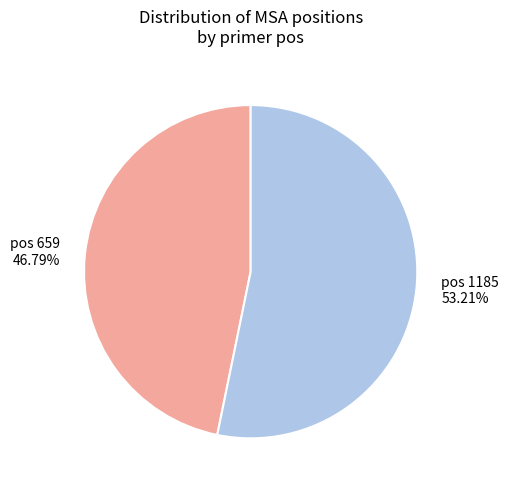

Is there any slice that represents more than half of the pie?

Yes